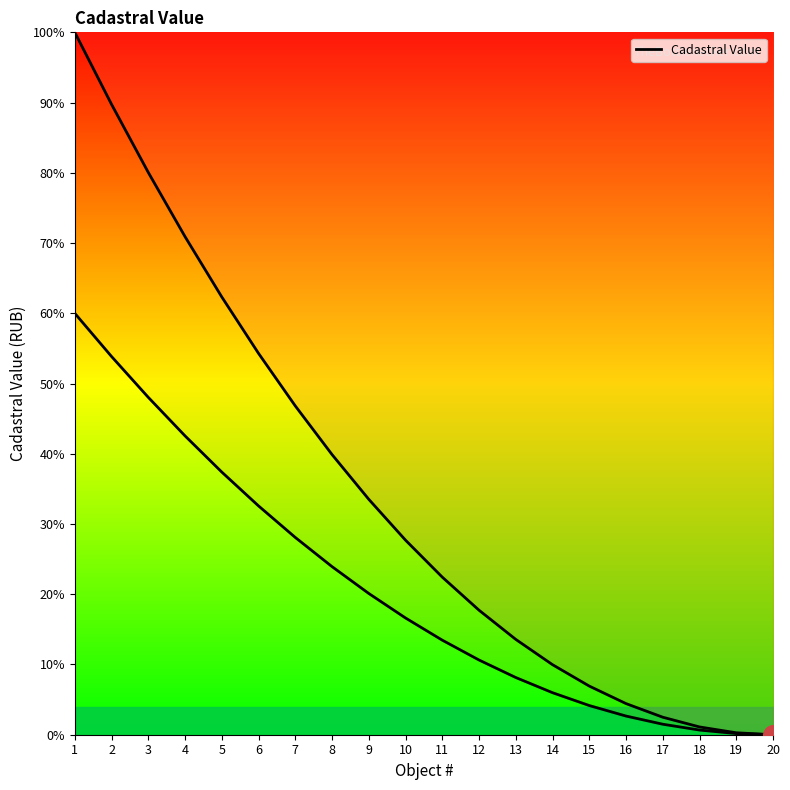

Approximately how many times larger is the value at 18 compared to 14?

0.1